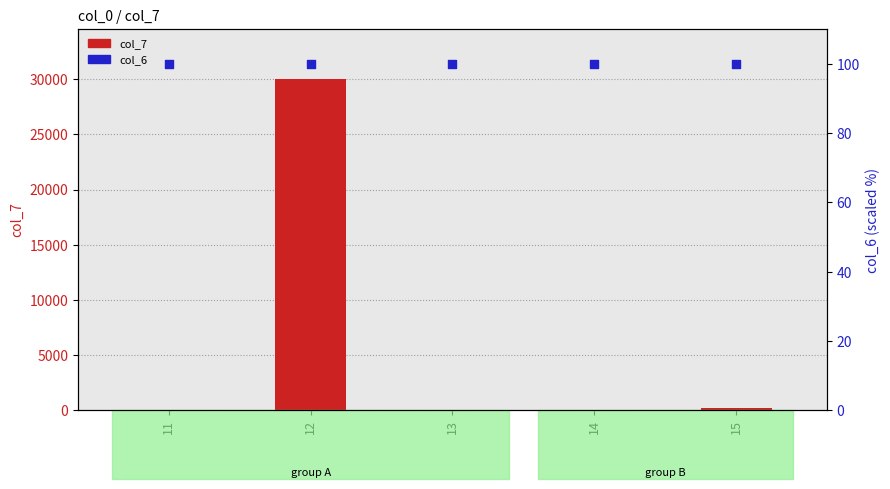

At how many categories does at least one series exceed 7872?

1